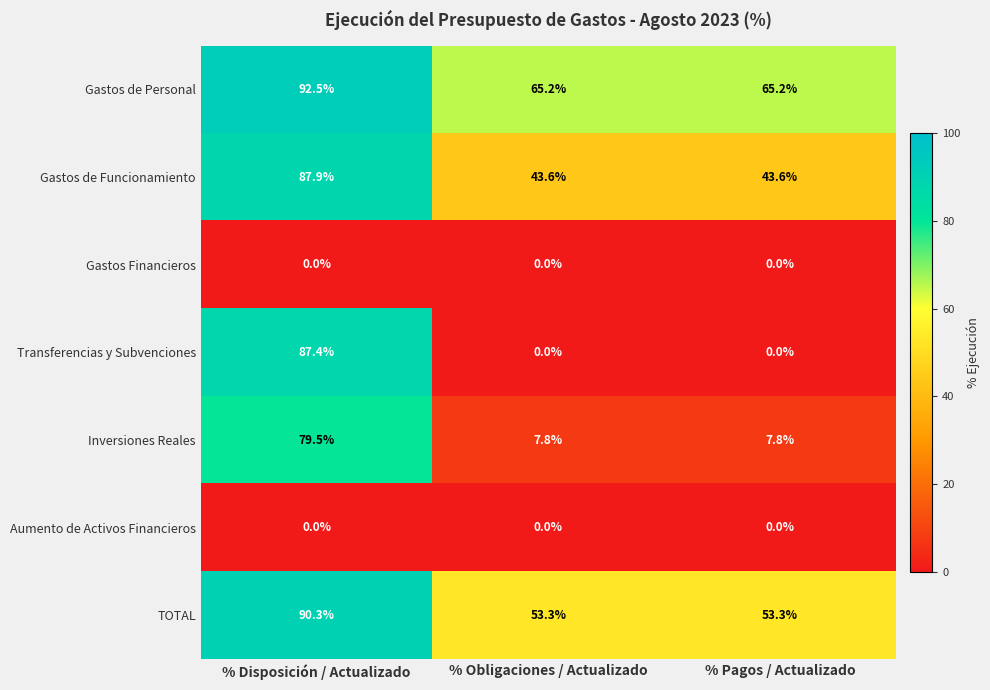

Reading left to right, transcribe all the data shown in this chart.

Gastos de Personal: % Disposición / Actualizado=92.5	% Obligaciones / Actualizado=65.2	% Pagos / Actualizado=65.2
Gastos de Funcionamiento: % Disposición / Actualizado=87.9	% Obligaciones / Actualizado=43.6	% Pagos / Actualizado=43.6
Gastos Financieros: % Disposición / Actualizado=0.0	% Obligaciones / Actualizado=0.0	% Pagos / Actualizado=0.0
Transferencias y Subvenciones: % Disposición / Actualizado=87.4	% Obligaciones / Actualizado=0.0	% Pagos / Actualizado=0.0
Inversiones Reales: % Disposición / Actualizado=79.5	% Obligaciones / Actualizado=7.8	% Pagos / Actualizado=7.8
Aumento de Activos Financieros: % Disposición / Actualizado=0.0	% Obligaciones / Actualizado=0.0	% Pagos / Actualizado=0.0
TOTAL: % Disposición / Actualizado=90.3	% Obligaciones / Actualizado=53.3	% Pagos / Actualizado=53.3